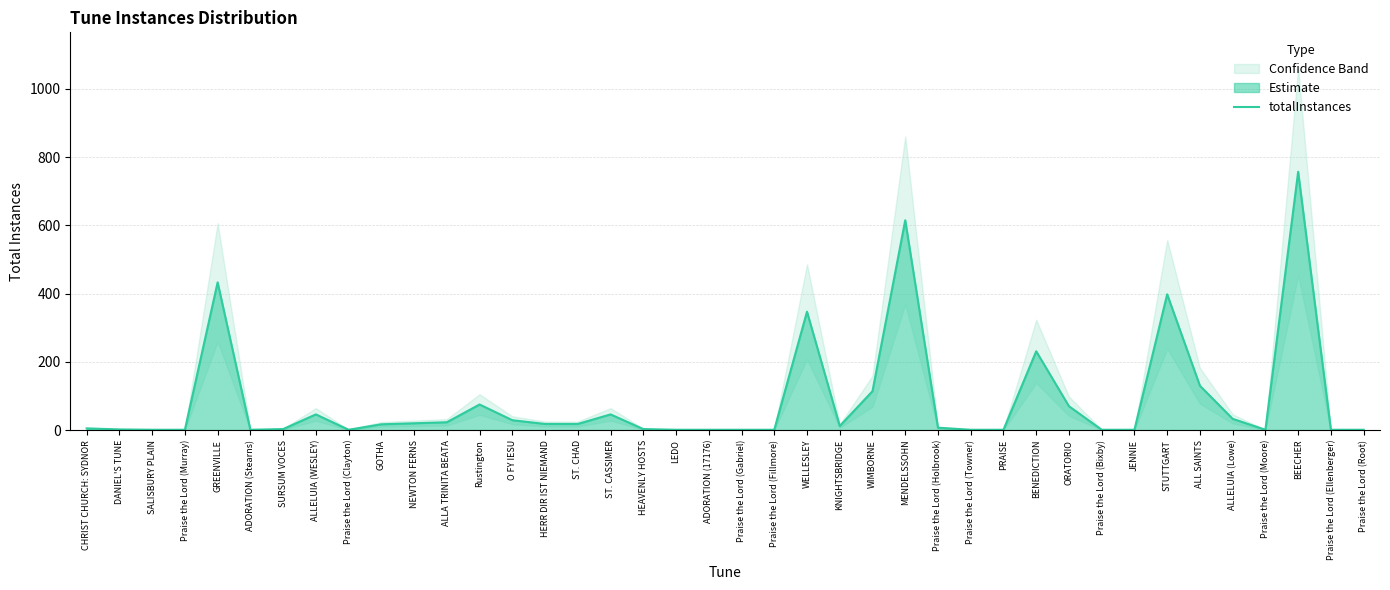

What is the value of the 13th point from the left?

75